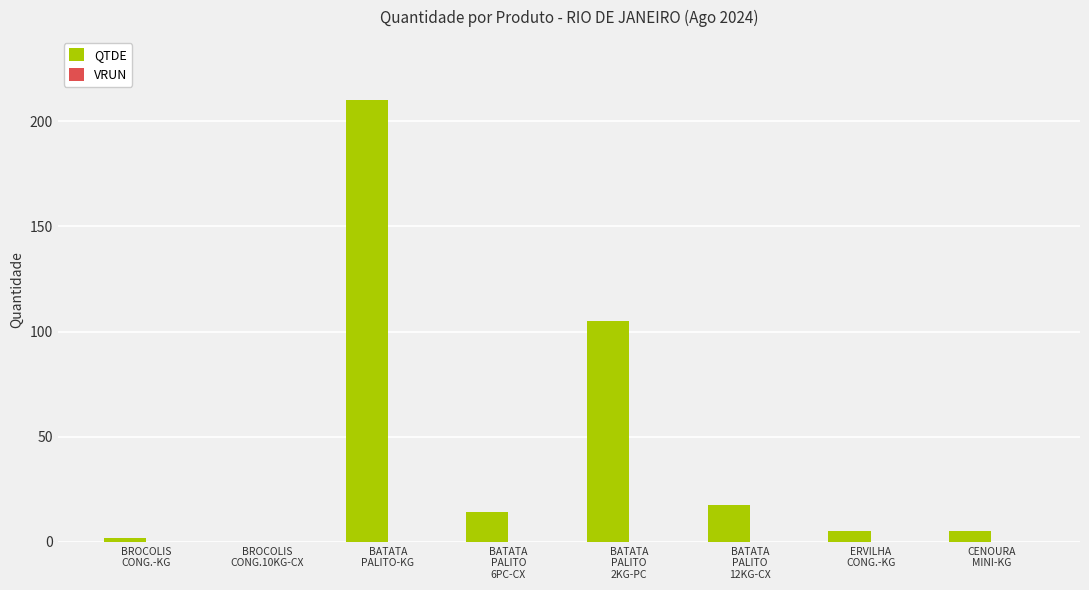

Between BATATA
PALITO-KG and BATATA
PALITO
6PC-CX, which is larger?

BATATA
PALITO-KG